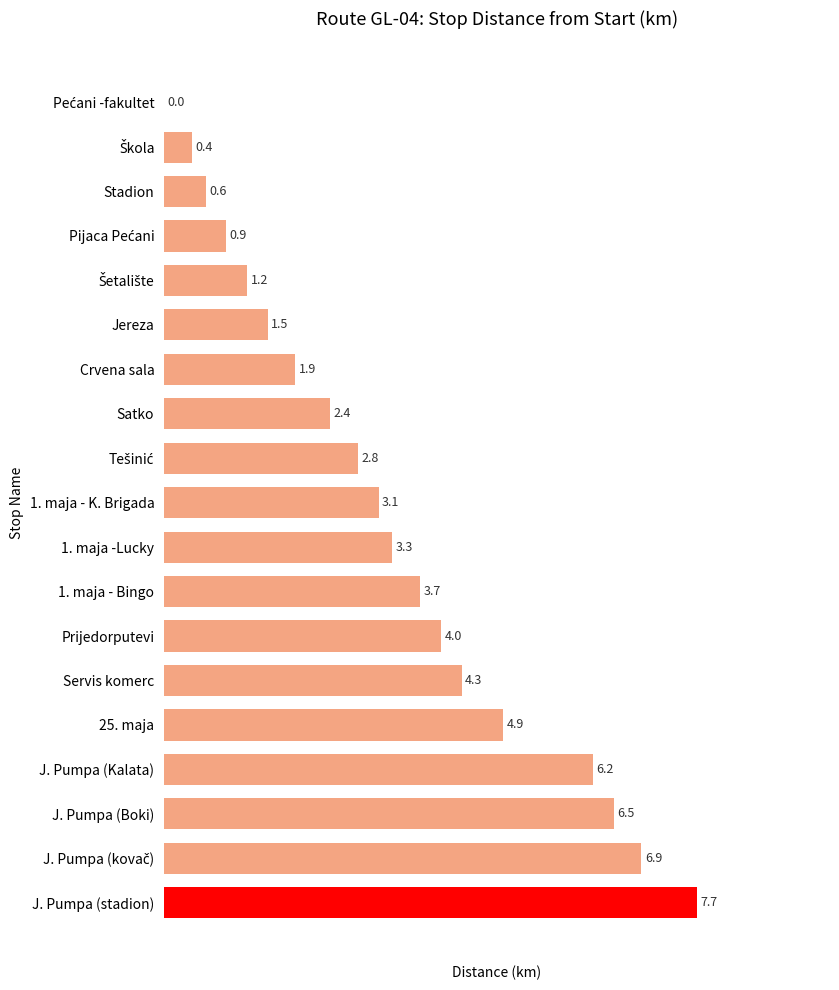

What is the sum of all values?

62.3